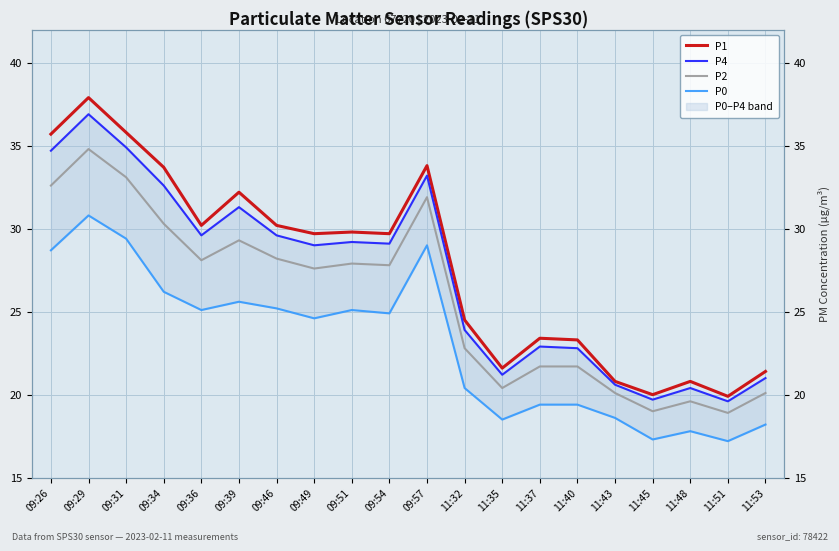

What is the difference between the maximum and minimum values in the P4 series?

17.3